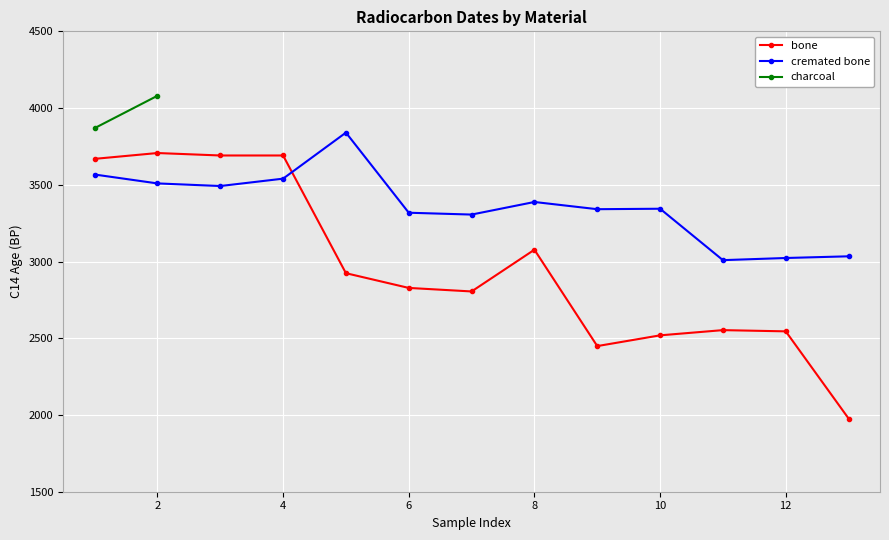

At which label is bone closest to 2842?

6